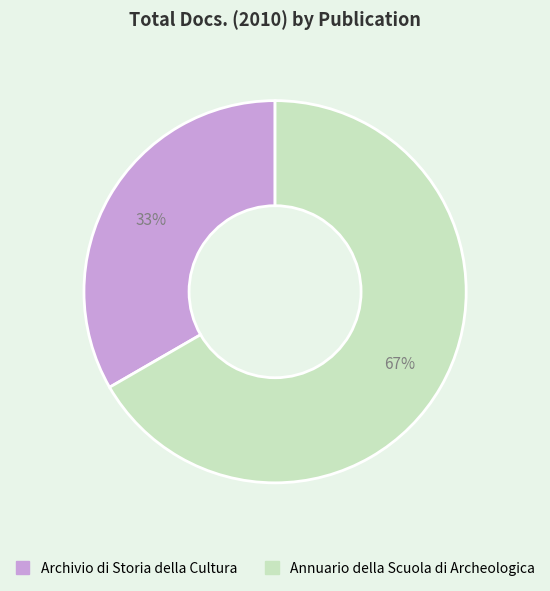

The Annuario della Scuola di Archeologica slice represents 61% of the pie. True or false?

False